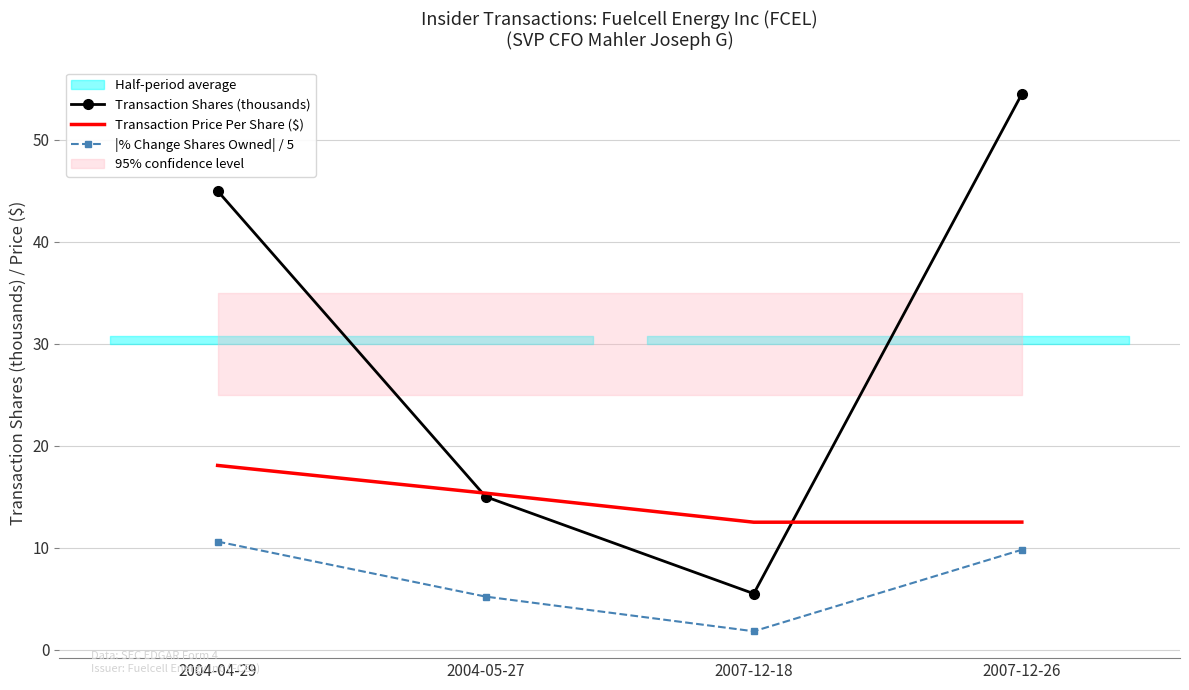

What is the difference between the highest and lowest values at 2007-12-18?

10.7